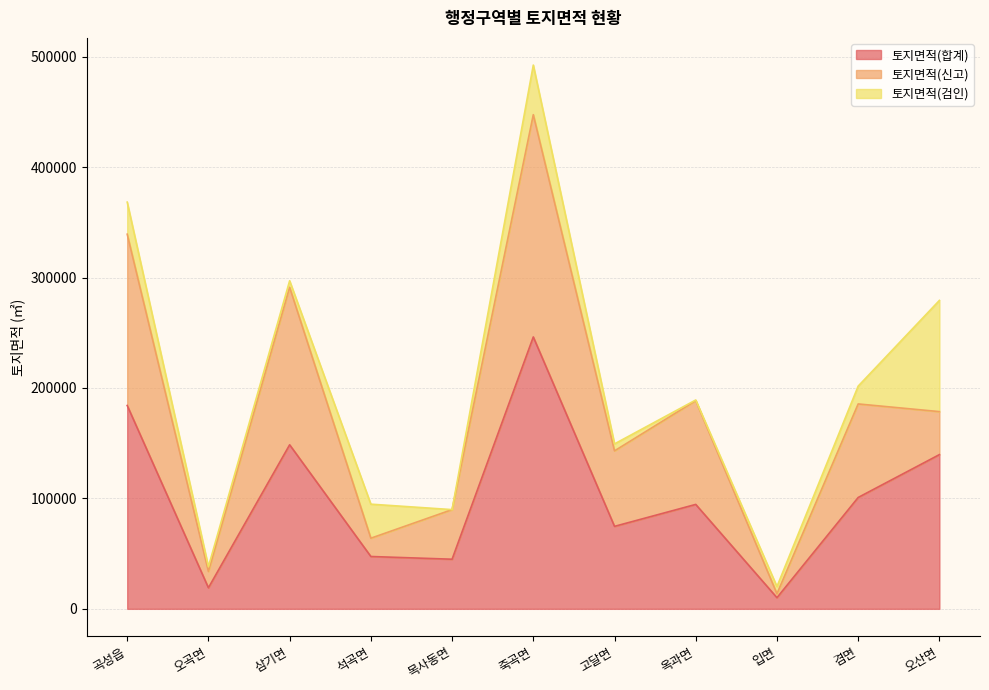

How many lines are shown in the chart?

3